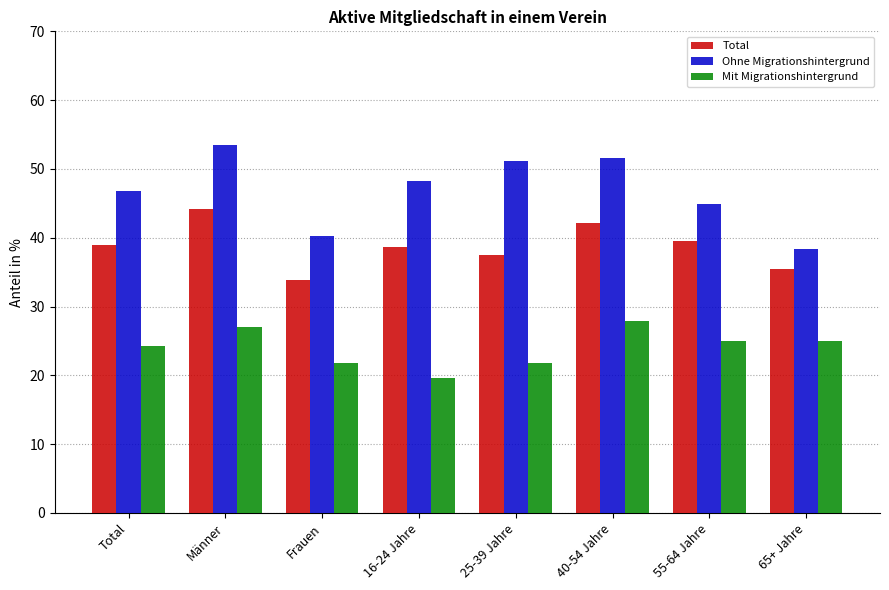

What is the lowest value of the Mit Migrationshintergrund series?

19.6